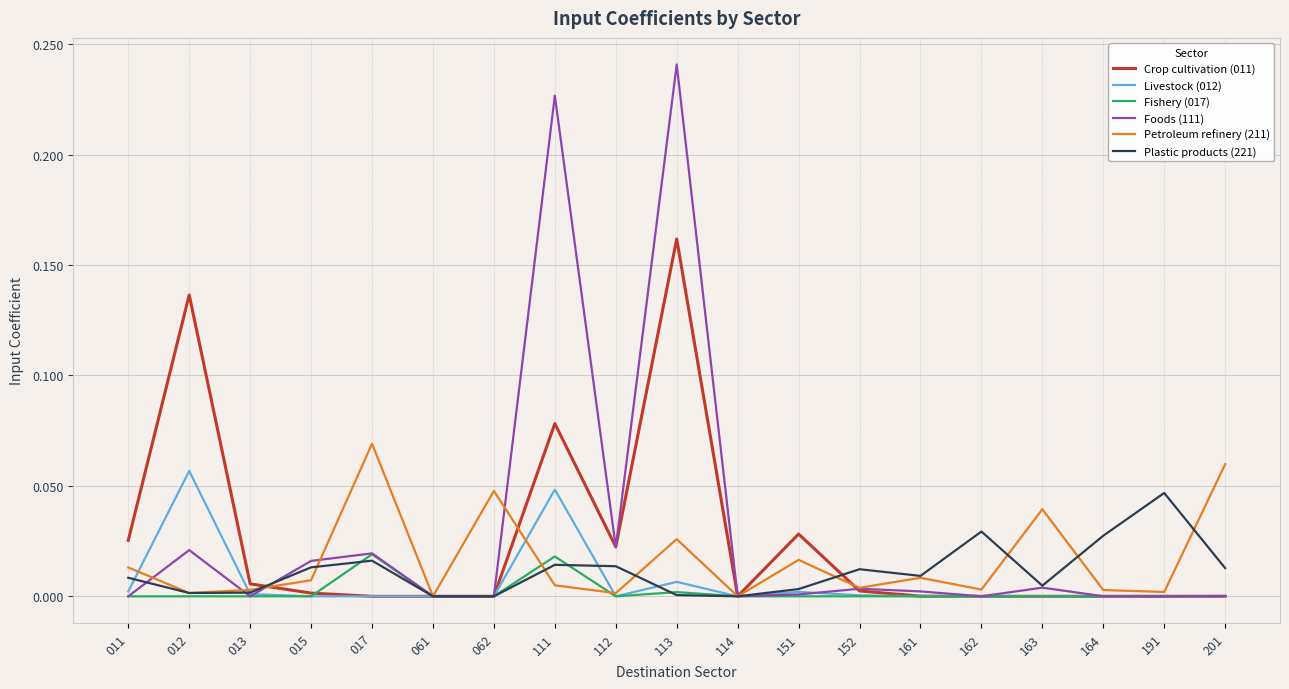

Rank the series by their average value, from lowest to highest.

Fishery (017), Livestock (012), Plastic products (221), Petroleum refinery (211), Crop cultivation (011), Foods (111)